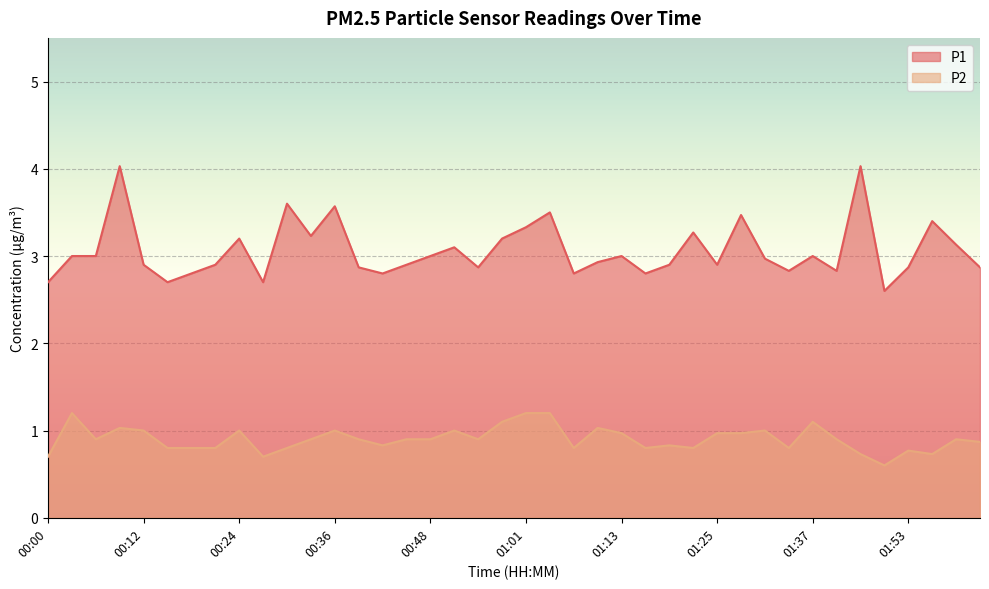

Does the chart display data point markers on the line(s)?

No